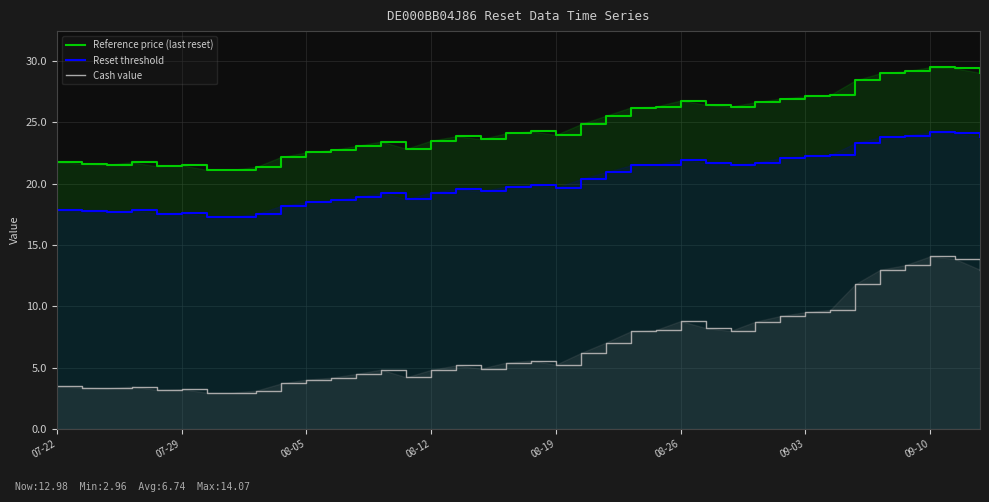

Which series has the widest spread of values?

Cash value